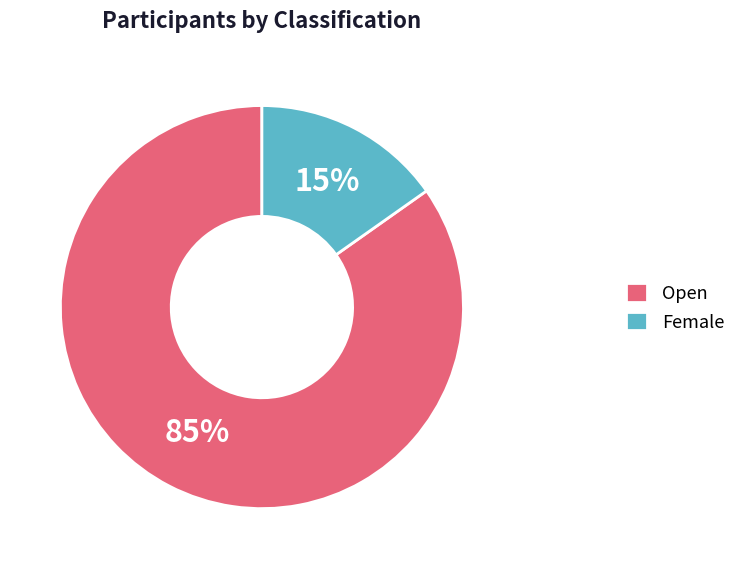

How many segments does this pie chart have?

2